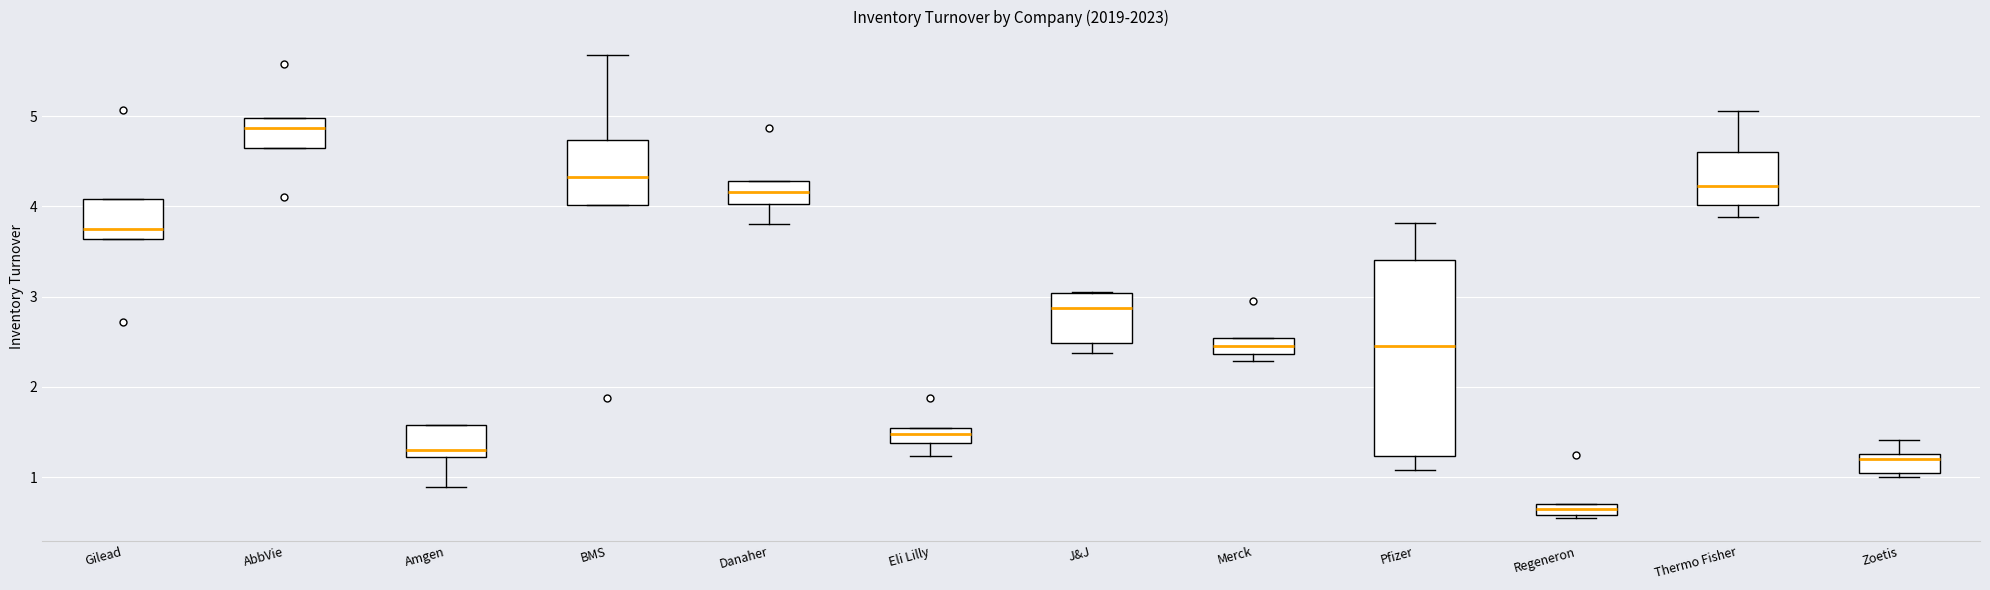

Which box has the lowest median line?

Regeneron